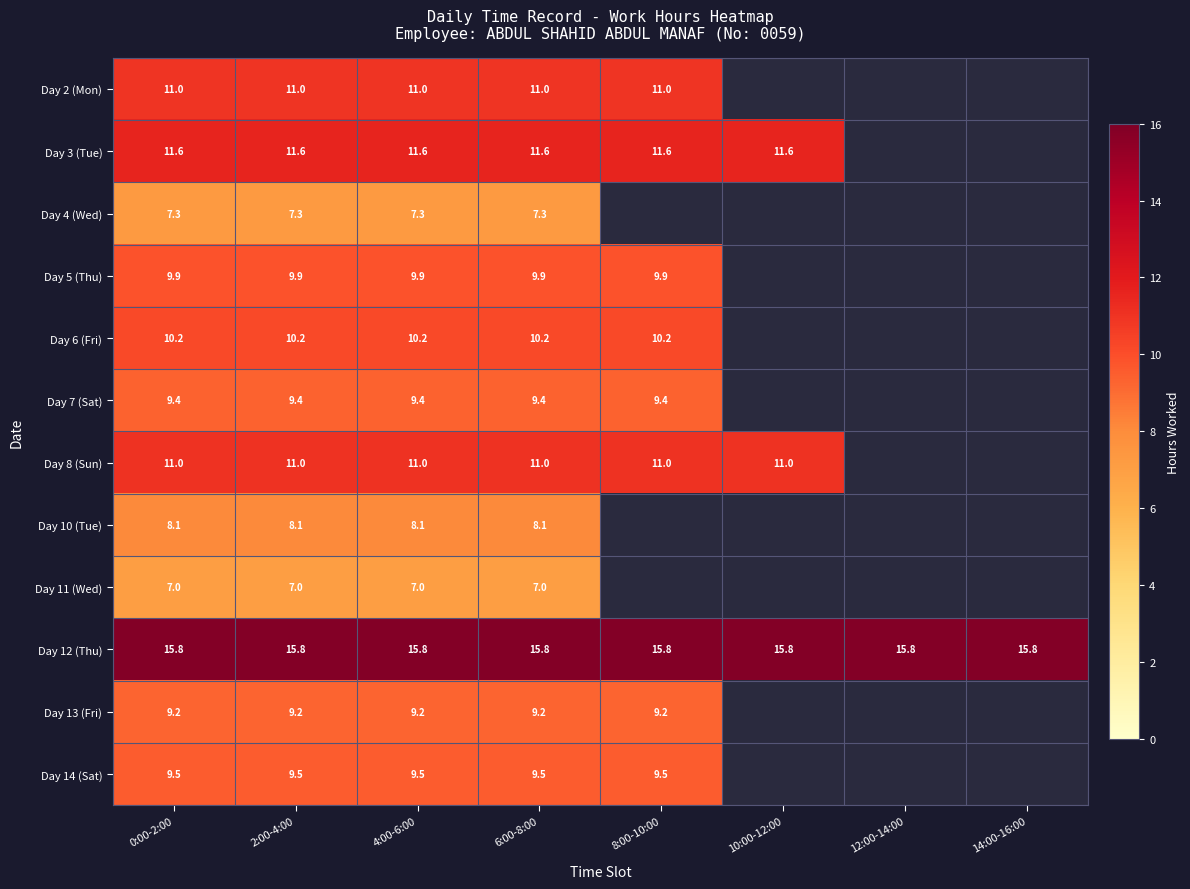

At which category does the chart reach its peak across all series?

0:00-2:00